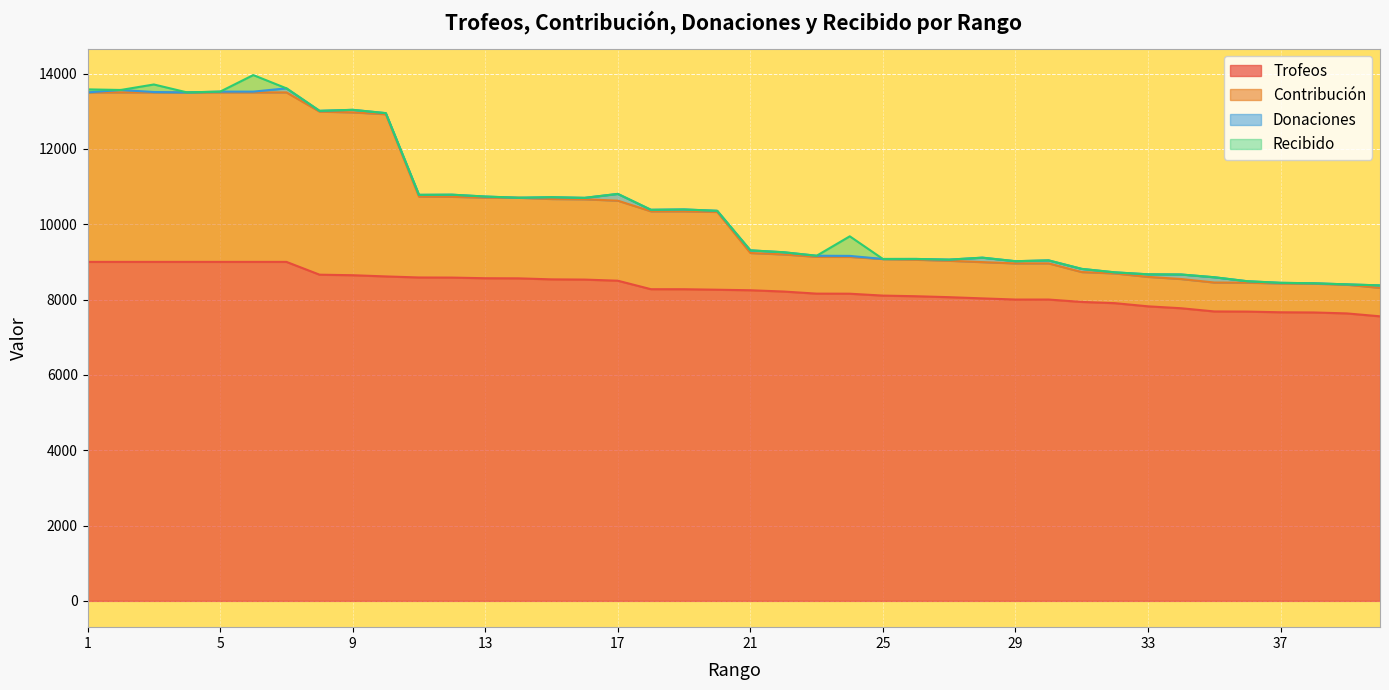

Between 10 and 23, which is larger?

10